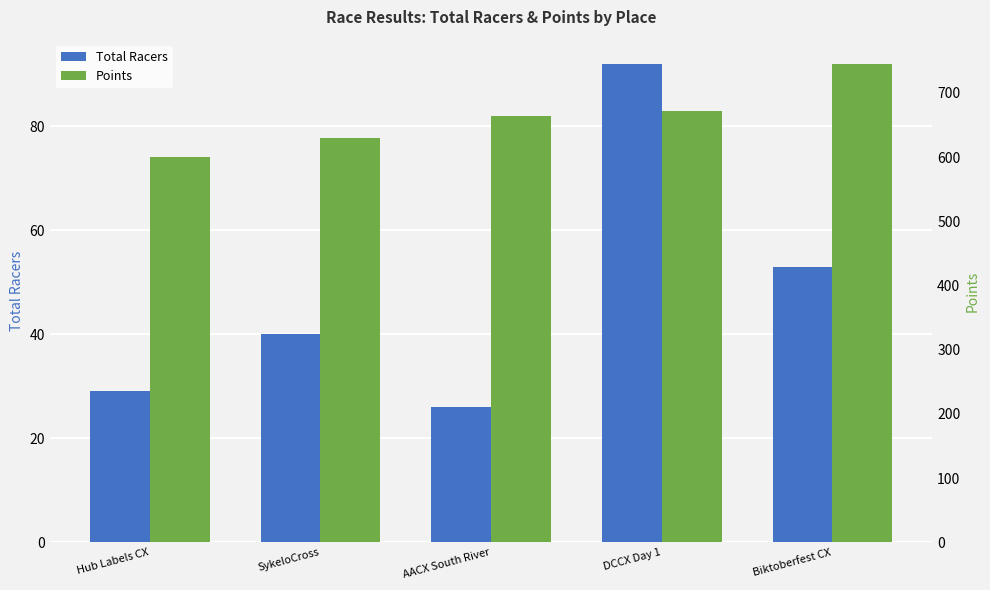

List the series in order of their peak value, lowest first.

Total Racers, Points